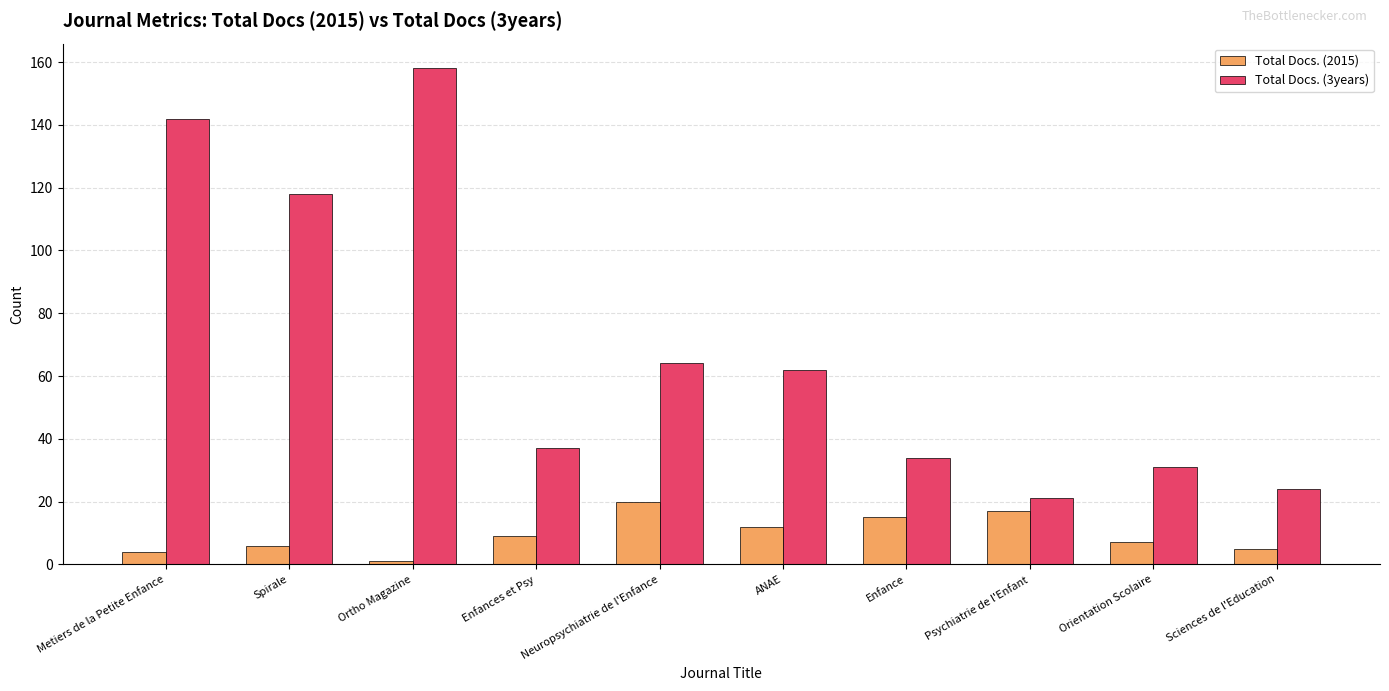

Rank the series by their average value, from highest to lowest.

Total Docs. (3years), Total Docs. (2015)